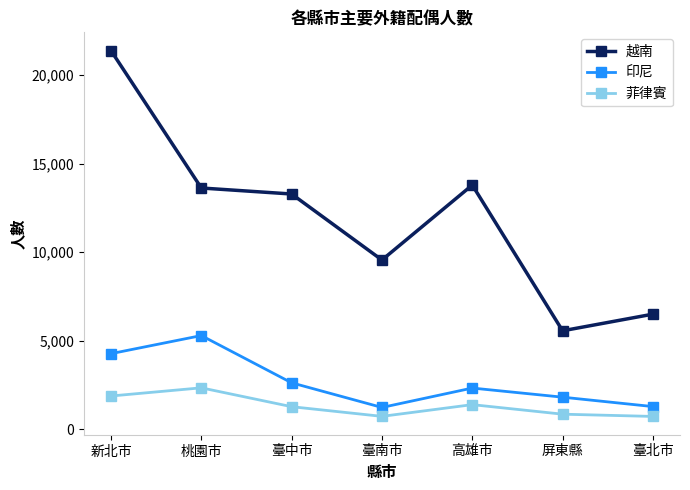

What is the value of the 越南 point at the 4th from the left?

9559